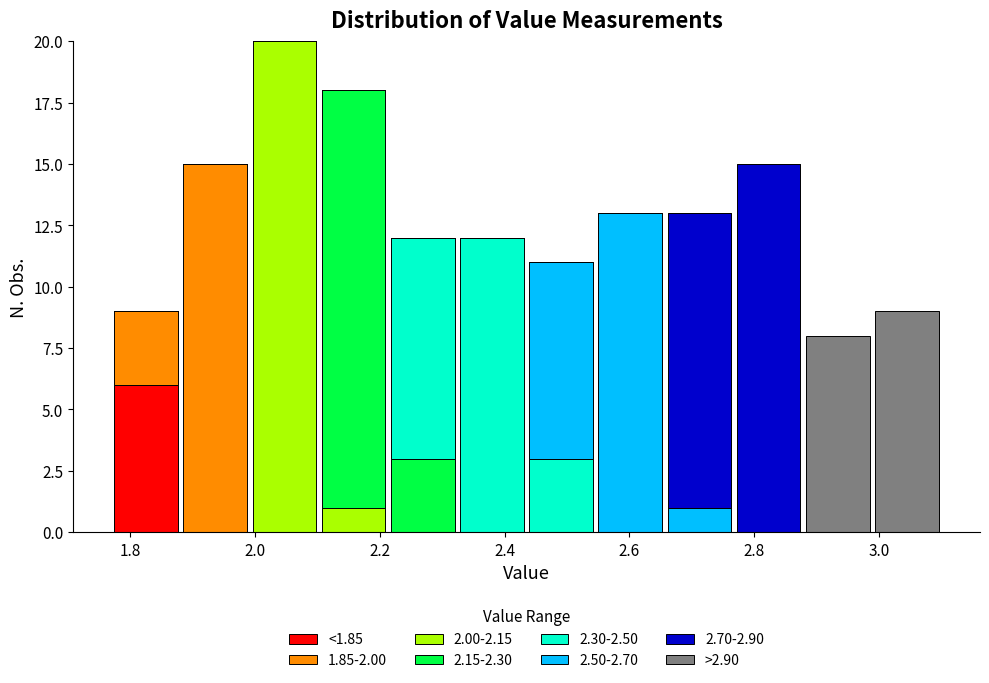

Reading left to right, list every stacked bar in this chart as the range it spans on the x-axis followed by its total height. Neither the bar edges nor the heights are printed on the chart, so give them approximately, as read against the axes.

1.78 to 1.88: 9
1.88 to 2.00: 15
2.00 to 2.10: 20
2.10 to 2.22: 18
2.22 to 2.32: 12
2.32 to 2.44: 12
2.44 to 2.54: 11
2.54 to 2.66: 13
2.66 to 2.76: 13
2.76 to 2.88: 15
2.88 to 2.98: 8
2.98 to 3.10: 9